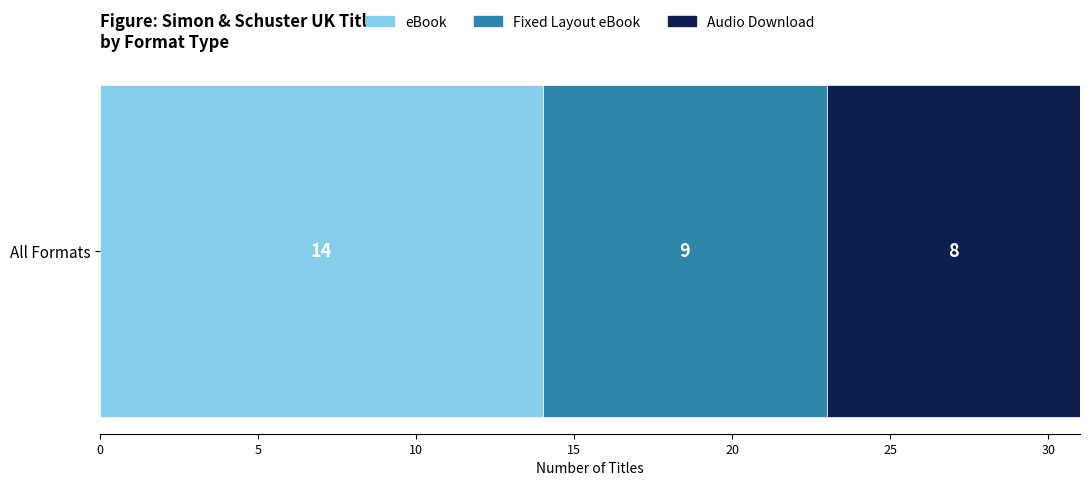

Is it true that eBook equals 8 at All Formats?

False